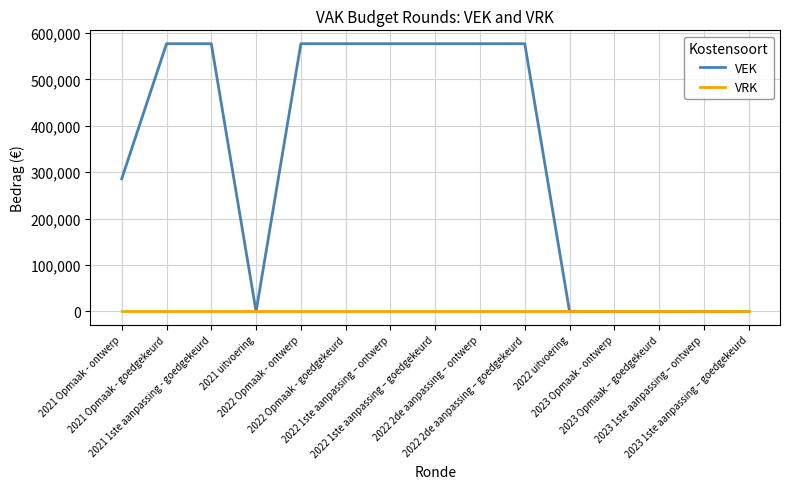

What position from the left is 2022 2de aanpassing – ontwerp?

9